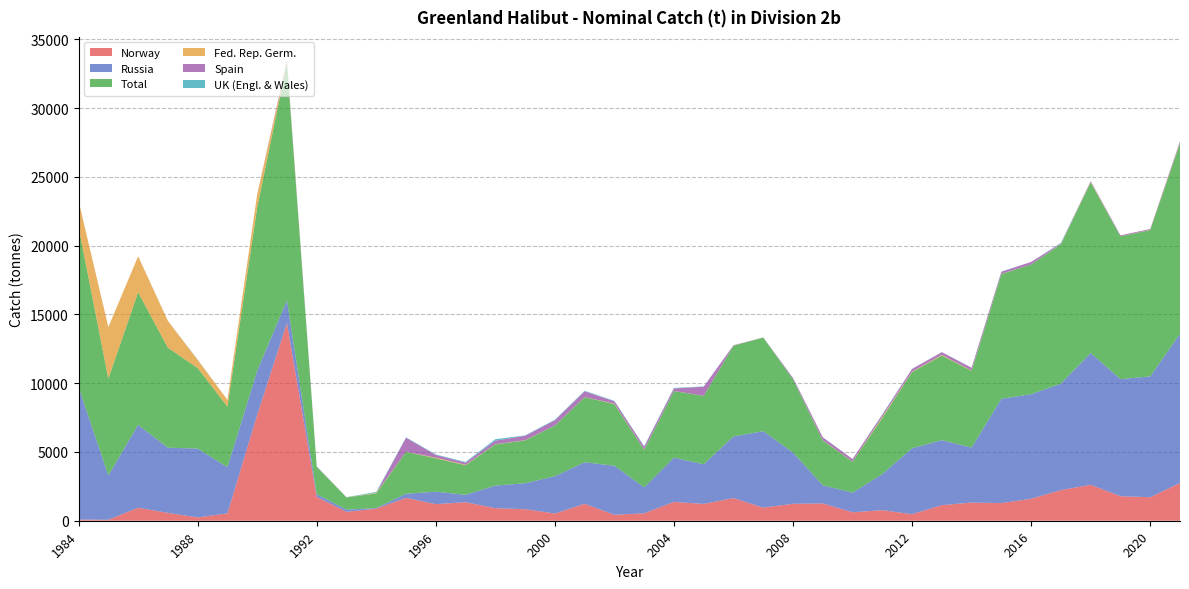

Reading right to left, transcribe all the data shown in this chart.

Norway: 2021=2744	2020=1707	2019=1784	2018=2611	2017=2230	2016=1594	2015=1284	2014=1321	2013=1133	2012=476	2011=766	2010=615	2009=1256	2008=1228	2007=955	2006=1647	2005=1223	2004=1369	2003=541	2002=432	2001=1231	2000=526	1999=839	1998=915	1997=1349	1996=1204	1995=1662	1994=881	1993=649	1992=1732	1991=14369	1990=7706	1989=533	1988=239	1987=572	1986=944	1985=71	1984=80
Russia: 2021=10839	2020=8788	2019=8512	2018=9590	2017=7737	2016=7608	2015=7581	2014=4000	2013=4725	2012=4795	2011=2628	2010=1423	2009=1321	2008=3734	2007=5557	2006=4479	2005=2882	2004=3219	2003=1887	2002=3568	2001=3017	2000=2709	1999=1886	1998=1638	1997=534	1996=912	1995=297	1994=41	1993=158	1992=193	1991=1663	1990=3197	1989=3366	1988=5008	1987=4735	1986=6032	1985=3221	1984=9641
Total: 2021=13859	2020=10640	2019=10383	2018=12396	2017=10132	2016=9431	2015=9066	2014=5574	2013=6154	2012=5537	2011=4085	2010=2252	2009=3261	2008=5319	2007=6801	2006=6599	2005=4973	2004=4841	2003=2726	2002=4478	2001=4736	2000=3685	1999=3115	1998=2996	1997=2153	1996=2422	1995=3047	1994=1061	1993=889	1992=1988	1991=17256	1990=11877	1989=4395	1988=5856	1987=7271	1986=9632	1985=7040	1984=11626
Fed. Rep. Germ.: 2021=50	2020=15	2019=2	2018=40	2017=17	2016=1	2015=17	2014=25	2013=48	2012=35	2011=80	2010=14	2009=19	2008=1	2007=6	2006=7	2005=5	2004=5	2003=13	2002=30	2001=9	2000=5	1999=14	1998=18	1997=33	1996=47	1995=5	1994=46	1993=8	1992=12	1991=80	1990=942	1989=496	1988=590	1987=1947	1986=2620	1985=3746	1984=1900
Spain: 2021=105	2020=60	2019=68	2018=58	2017=42	2016=183	2015=151	2014=196	2013=192	2012=189	2011=142	2010=180	2009=210	2008=94	2007=7	2006=27	2005=660	2004=182	2003=216	2002=178	2001=413	2000=374	1999=318	1998=254	1997=156	1996=196	1995=1022	1994=1	1993=0	1992=23	1991=132	1990=0	1989=0	1988=0	1987=0	1986=0	1985=0	1984=0
UK (Engl. & Wales): 2021=0	2020=0	2019=0	2018=0	2017=46	2016=0	2015=21	2014=14	2013=9	2012=14	2011=36	2010=4	2009=8	2008=10	2007=5	2006=2	2005=21	2004=39	2003=35	2002=29	2001=42	2000=46	1999=31	1998=106	1997=46	1996=39	1995=32	1994=62	1993=14	1992=9	1991=0	1990=9	1989=0	1988=19	1987=7	1986=0	1985=2	1984=5